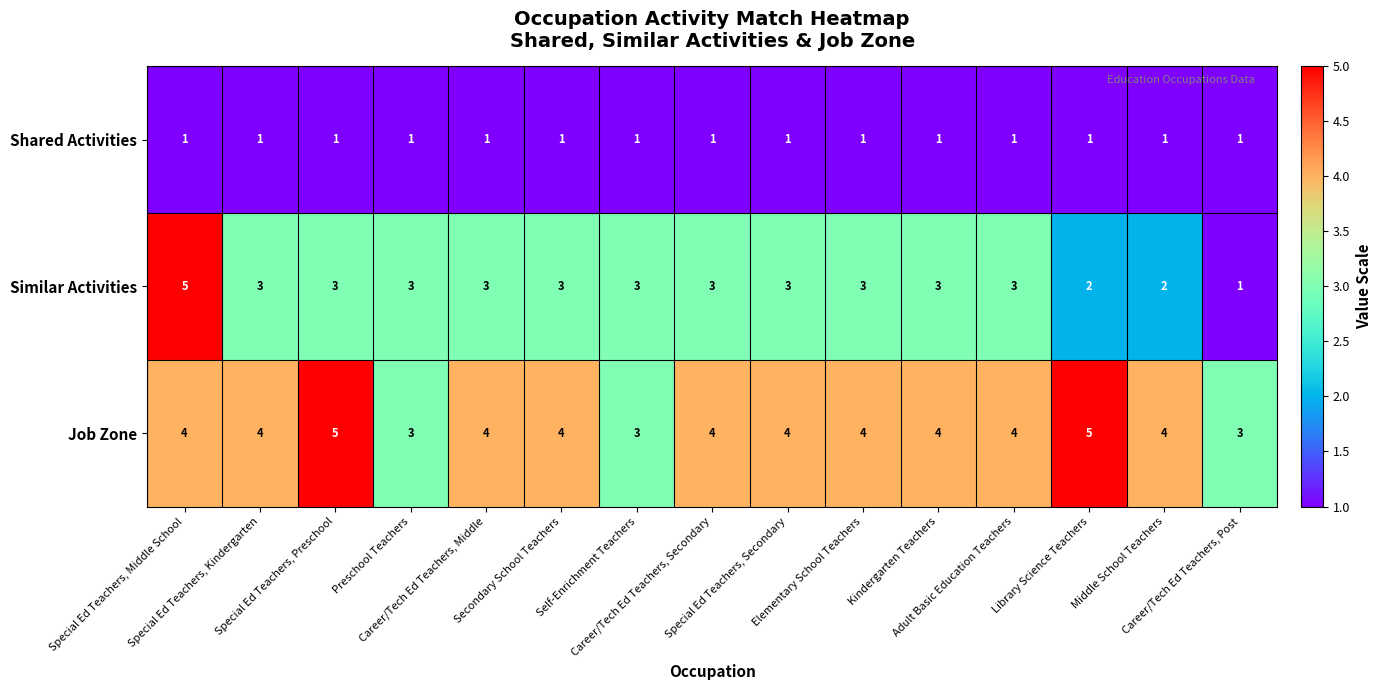

What is the sum of all Job Zone values?

59